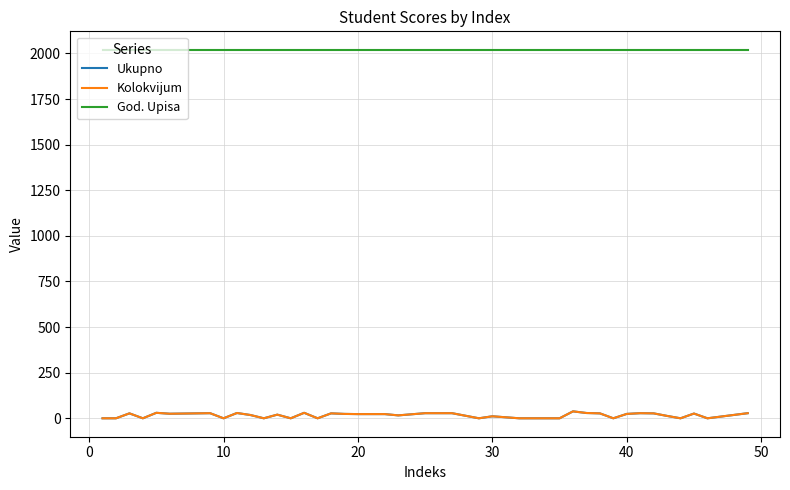

Does the chart display data point markers on the line(s)?

No